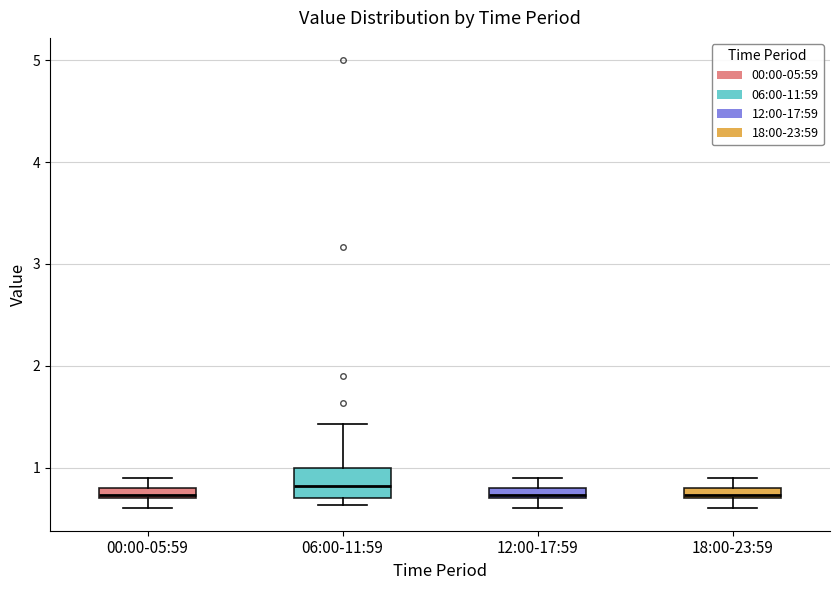

Where is the lower edge of the box for 18:00-23:59 on the y-axis? The values are not printed on the chart, so give them approximately, as read against the axis.

0.7